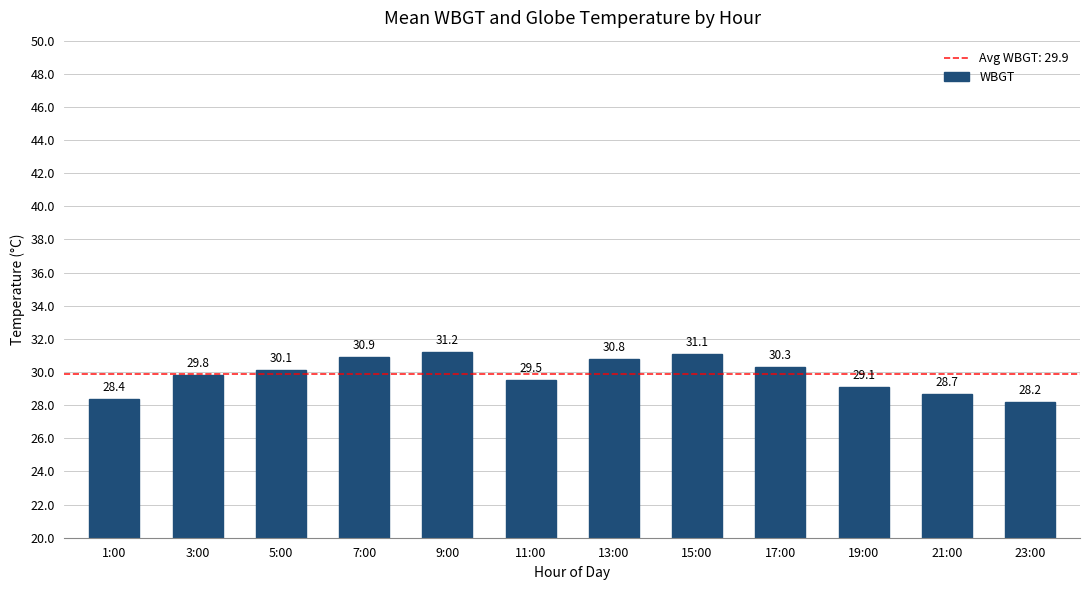

What is the label of the 2nd bar from the right?

21:00